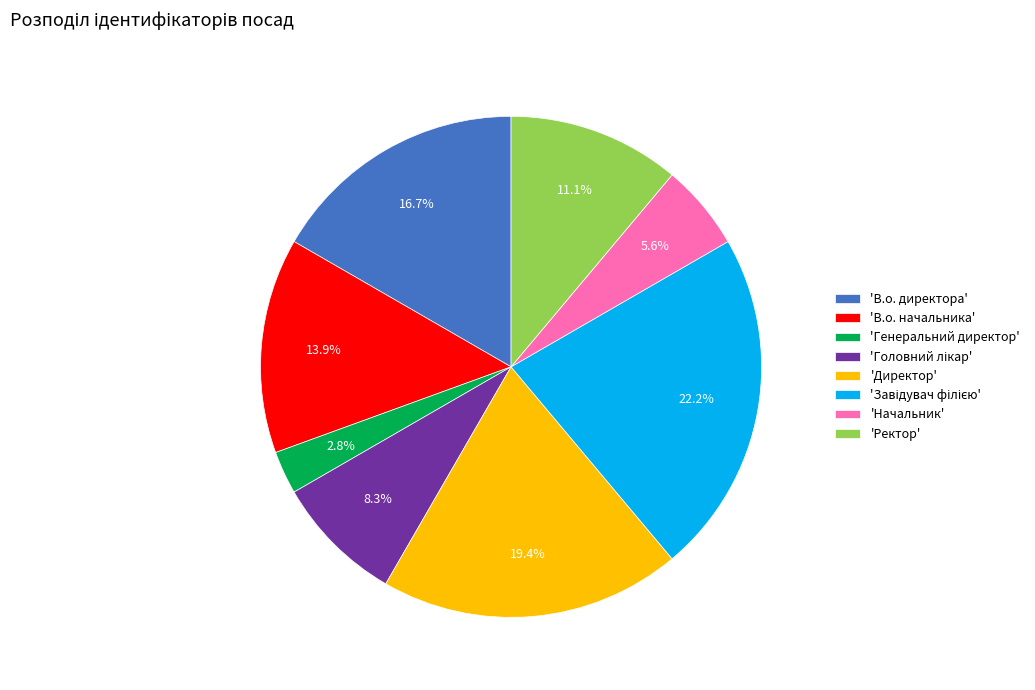

What is the smallest slice in the pie chart?

'Генеральний директор'